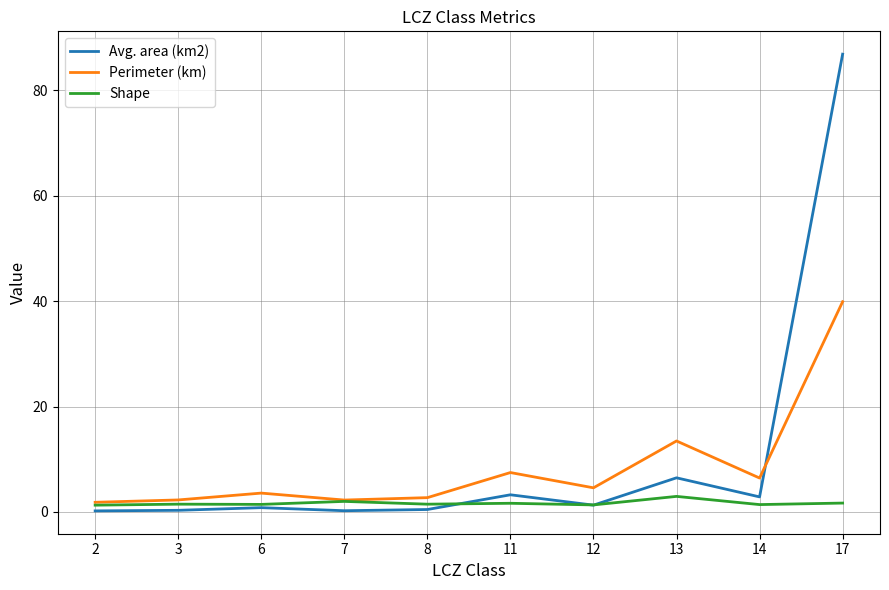

At which category is the sum across all series the highest?

17